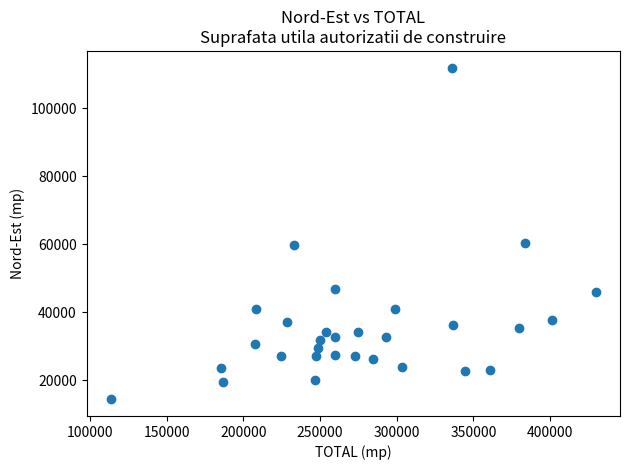

What is the range of Y values (max minus min)?

97480